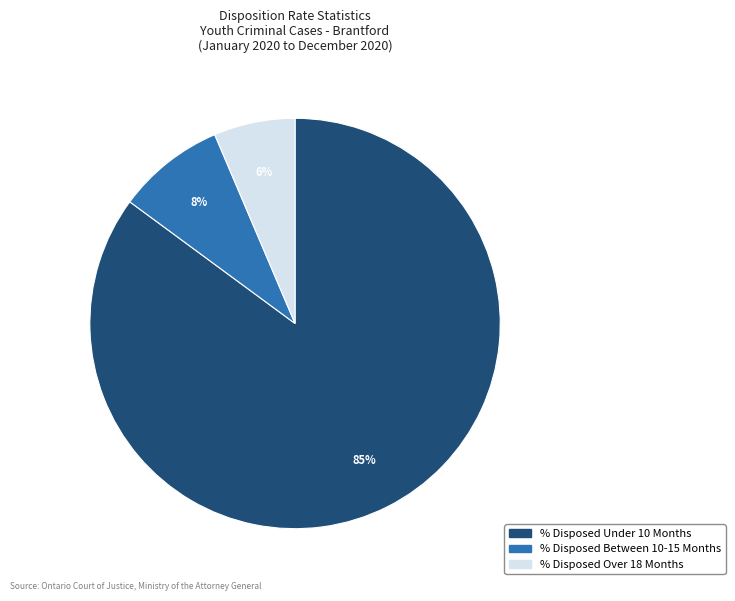

To the nearest percent, what is the average slice percentage?

33%